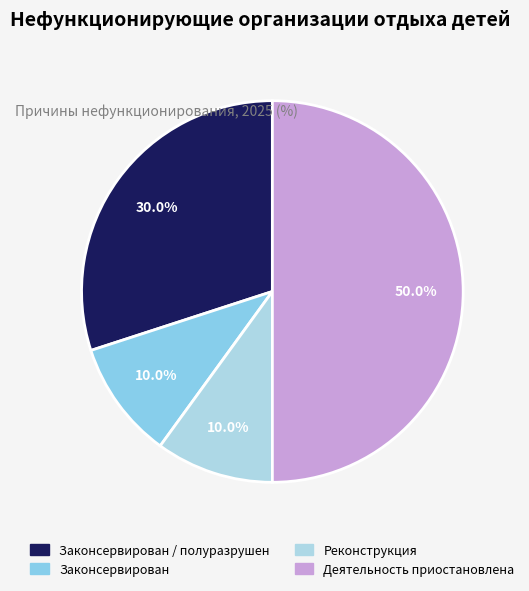

To the nearest percent, what percentage of the pie is Деятельность приостановлена?

50%